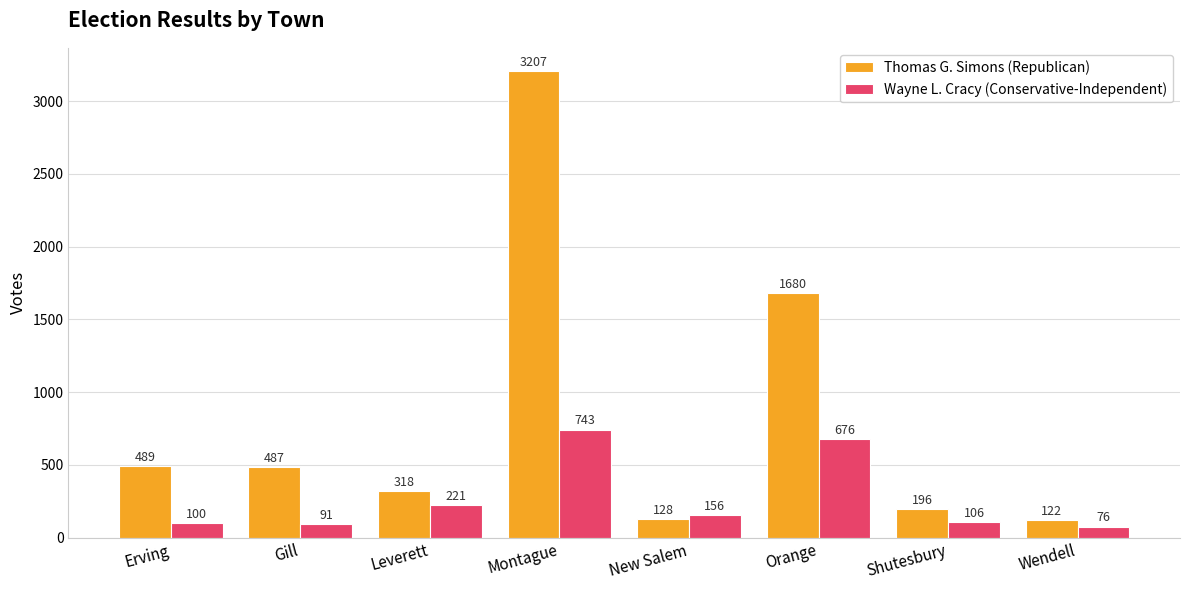

How many values in the Wayne L. Cracy (Conservative-Independent) series are below 156?

4